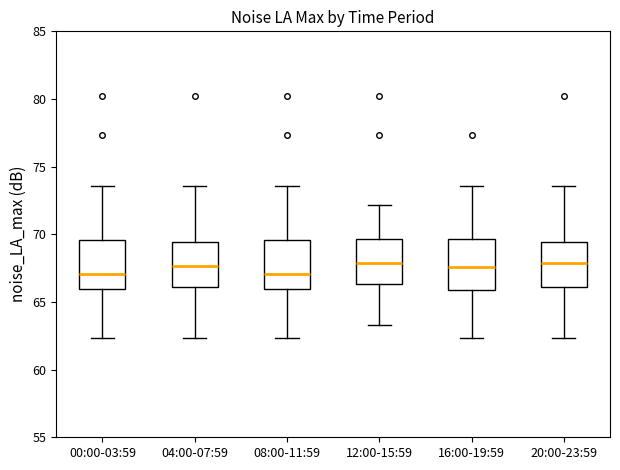

Reading left to right, read every box against the y-axis: the position of its median line, the range the box covers, and the ends of its whiskers. The values are not printed on the chart, so give them approximately, as read against the axis.

00:00-03:59: median 67.0, box 66.0 to 69.5, whiskers 62.5 to 73.5
04:00-07:59: median 67.5, box 66.0 to 69.5, whiskers 62.5 to 73.5
08:00-11:59: median 67.0, box 66.0 to 69.5, whiskers 62.5 to 73.5
12:00-15:59: median 68.0, box 66.5 to 69.5, whiskers 63.5 to 72.0
16:00-19:59: median 67.5, box 66.0 to 69.5, whiskers 62.5 to 73.5
20:00-23:59: median 68.0, box 66.0 to 69.5, whiskers 62.5 to 73.5